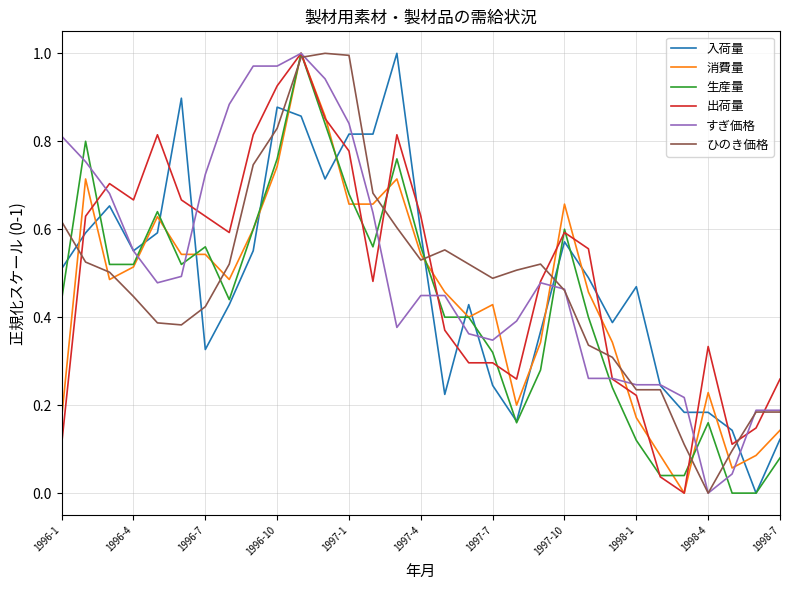

After their last crossing, which series has the higher values: 出荷量 or すぎ価格?

出荷量